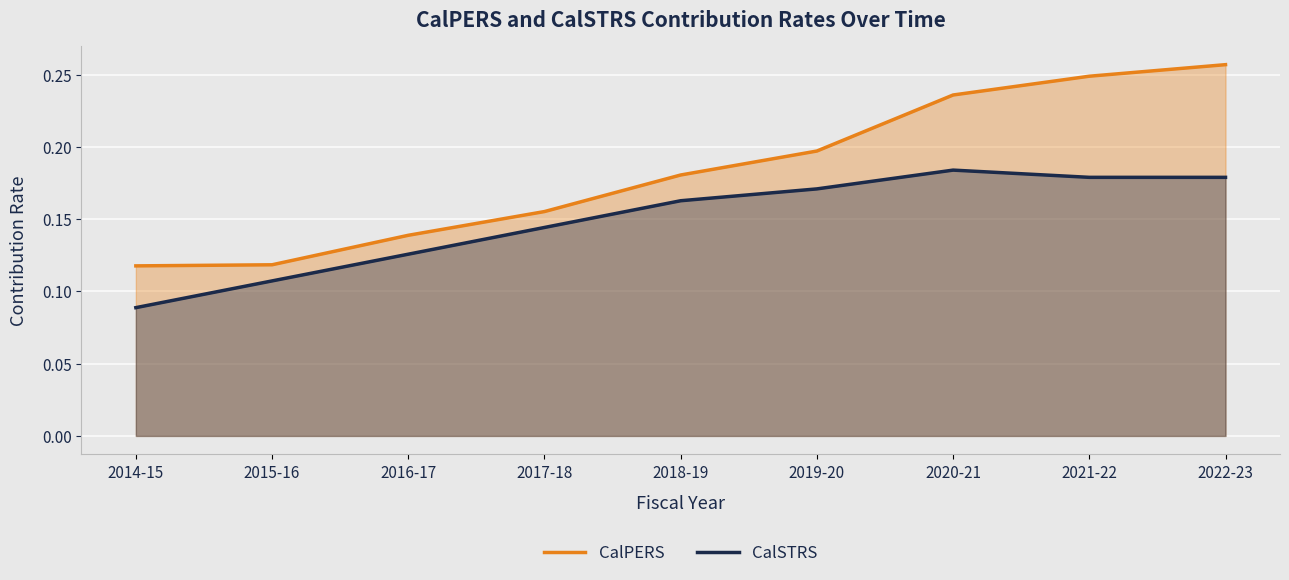

The CalSTRS series shows 0.1 at 2017-18. True or false?

False